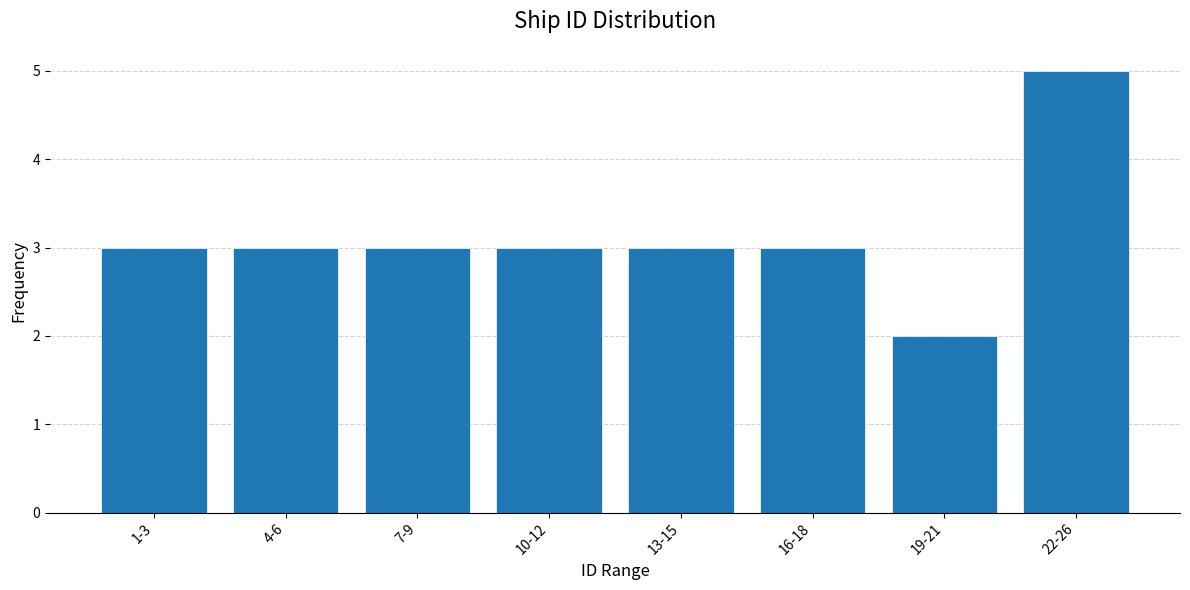

Reading left to right, transcribe all the data shown in this chart.

1-3=3	4-6=3	7-9=3	10-12=3	13-15=3	16-18=3	19-21=2	22-26=5